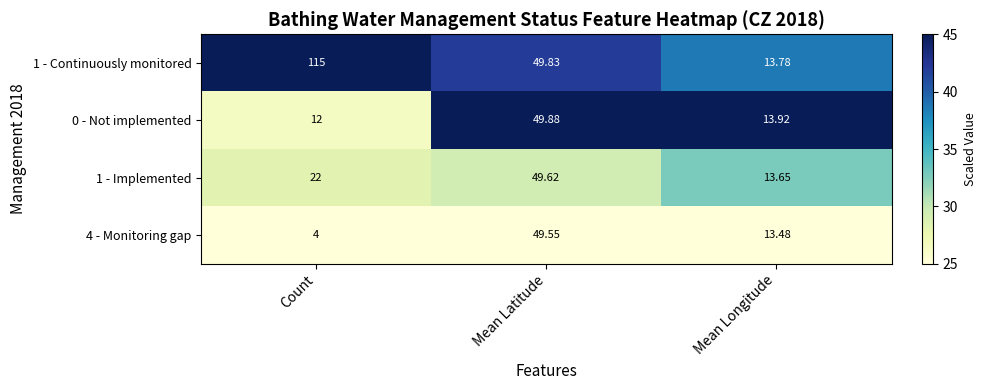

Rank the categories by 4 - Monitoring gap value from highest to lowest.

Mean Latitude, Mean Longitude, Count